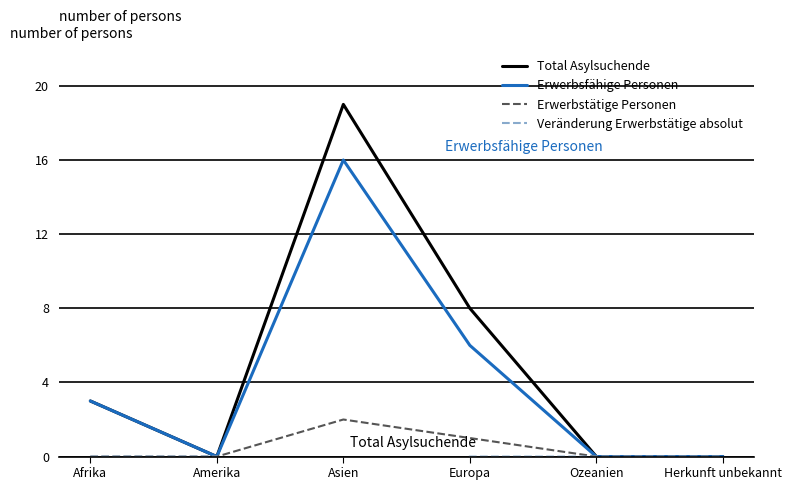

The value of Erwerbstätige Personen at Herkunft unbekannt is 1. True or false?

False